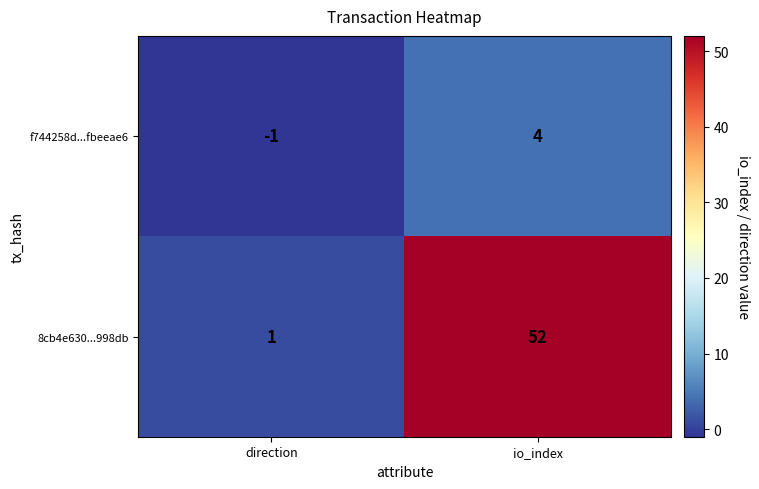

Reading left to right, what are all the values shown in this chart?

f744258d...fbeeae6: -1	4
8cb4e630...998db: 1	52